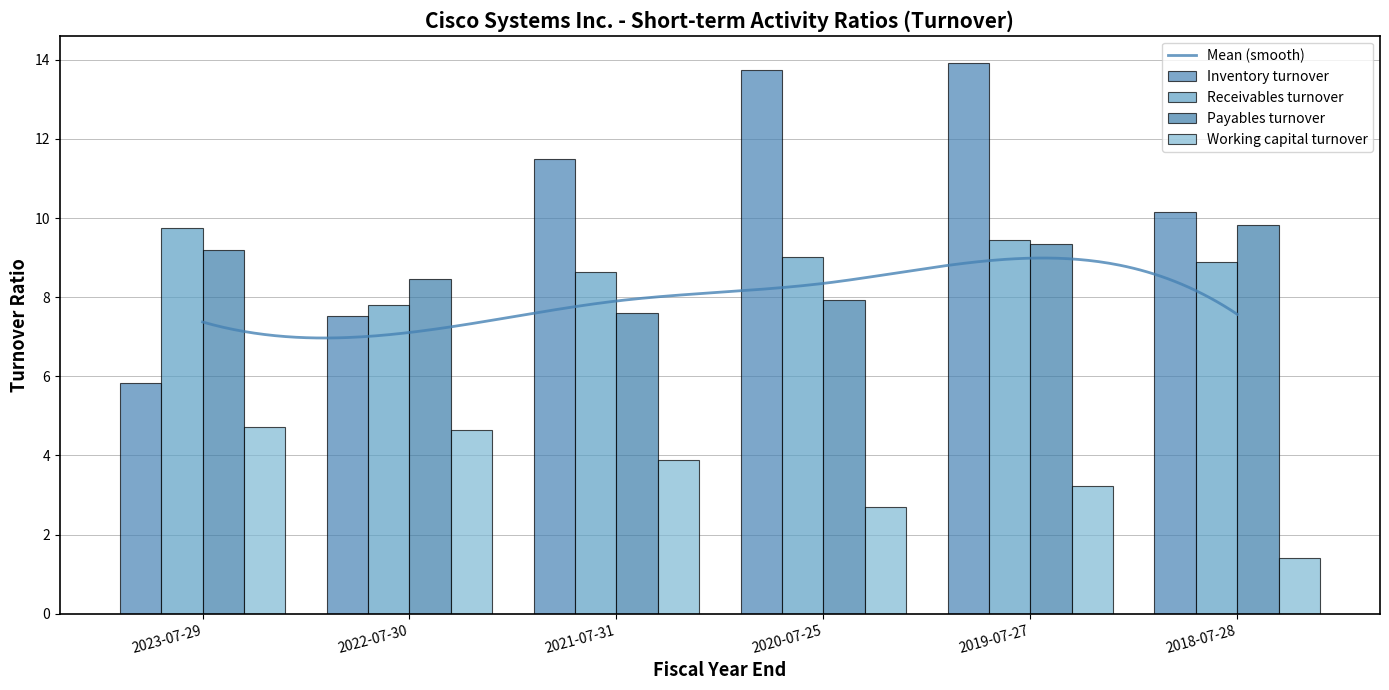

Where is Working capital turnover nearest to the value 3?

2019-07-27